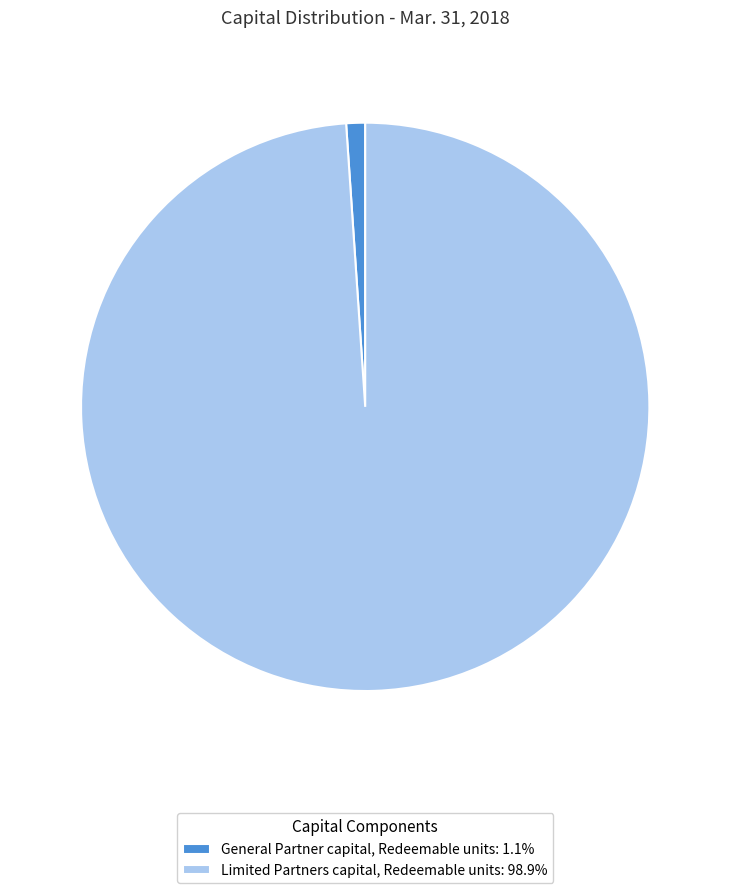

What is the ratio of the value at Limited Partners capital, Redeemable units to the value at General Partner capital, Redeemable units?

92.3